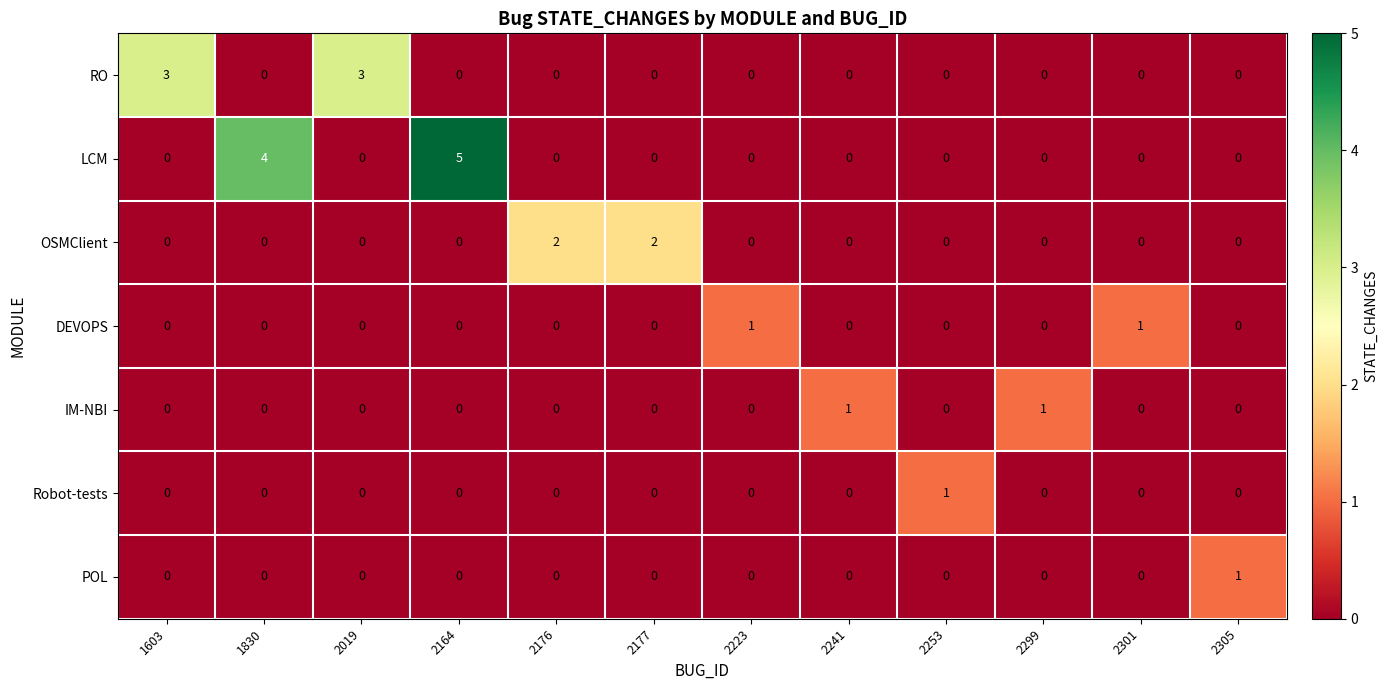

What is the difference between the highest and lowest values at 2177?

2